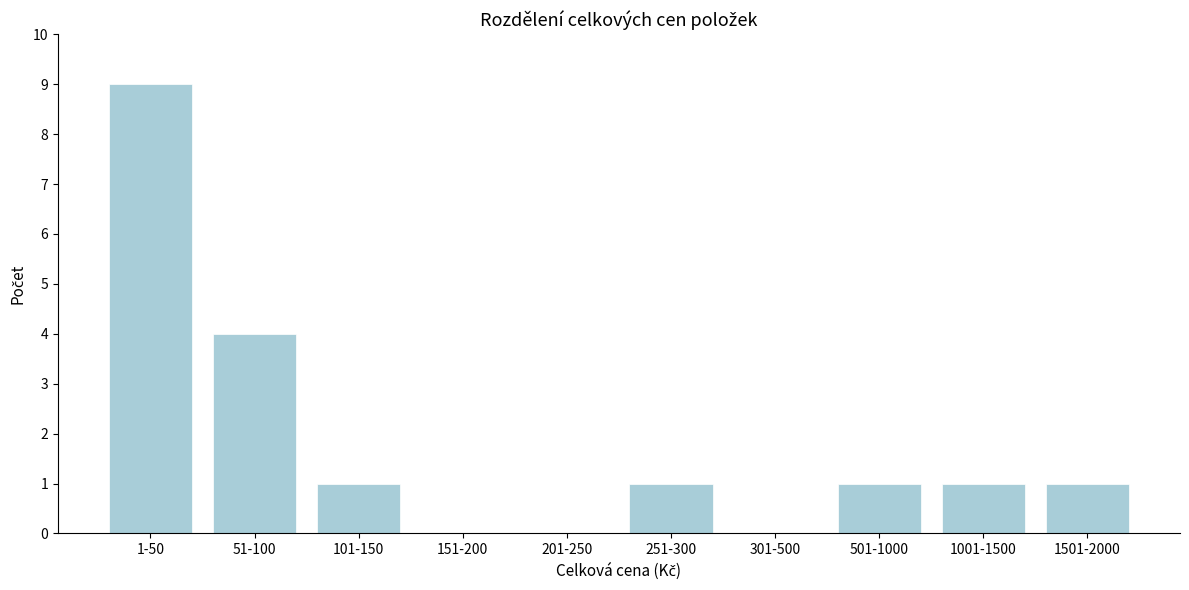

Reading left to right, list all the values displayed in this chart.

1-50=9	51-100=4	101-150=1	151-200=0	201-250=0	251-300=1	301-500=0	501-1000=1	1001-1500=1	1501-2000=1